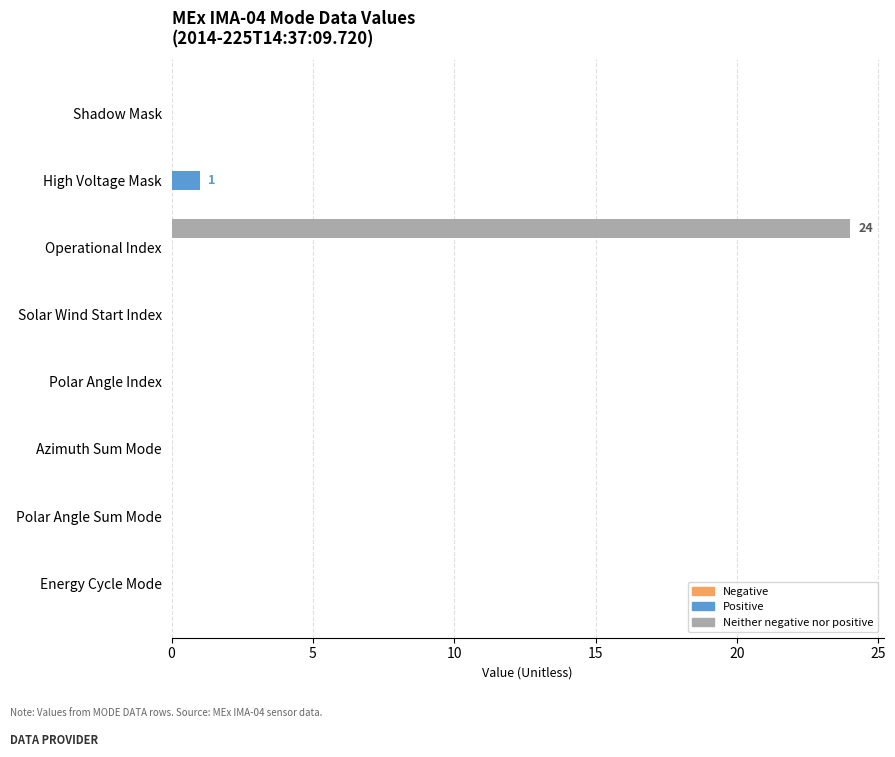

What is the maximum value shown in the chart?

24